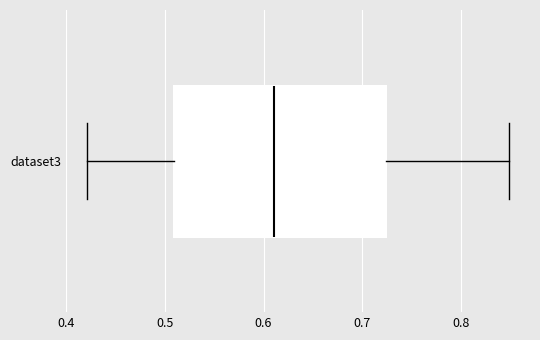

Transcribe this box plot: give where the median line is, the range the box spans, and where the two whiskers end, as read against the x-axis. The values are not printed on the chart, so give them approximately, as read against the axis.

median 0.61, box 0.51 to 0.72, whiskers 0.42 to 0.85